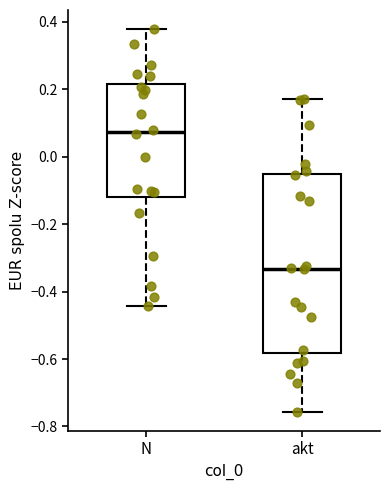

Comparing the boxes themselves (not the whiskers), which one is the tallest?

akt